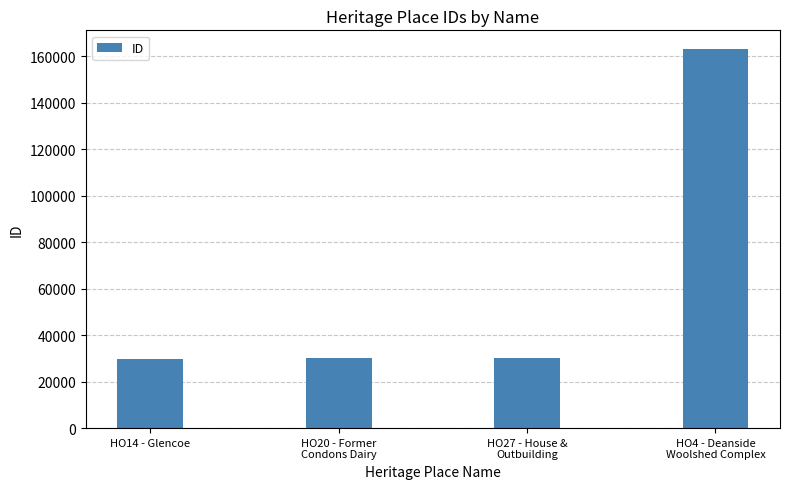

What is the maximum value shown in the chart?

162933